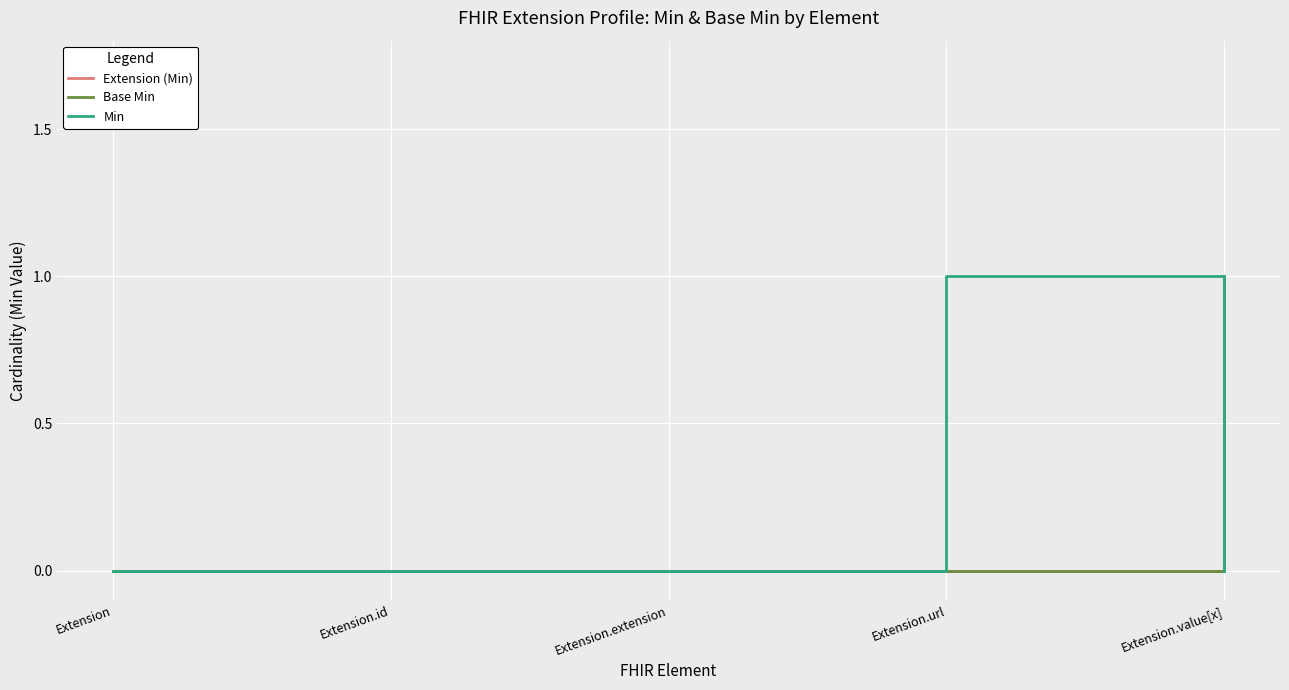

Is the value of Extension (Min) at Extension.value[x] greater than the value of Base Min at Extension.value[x]?

No